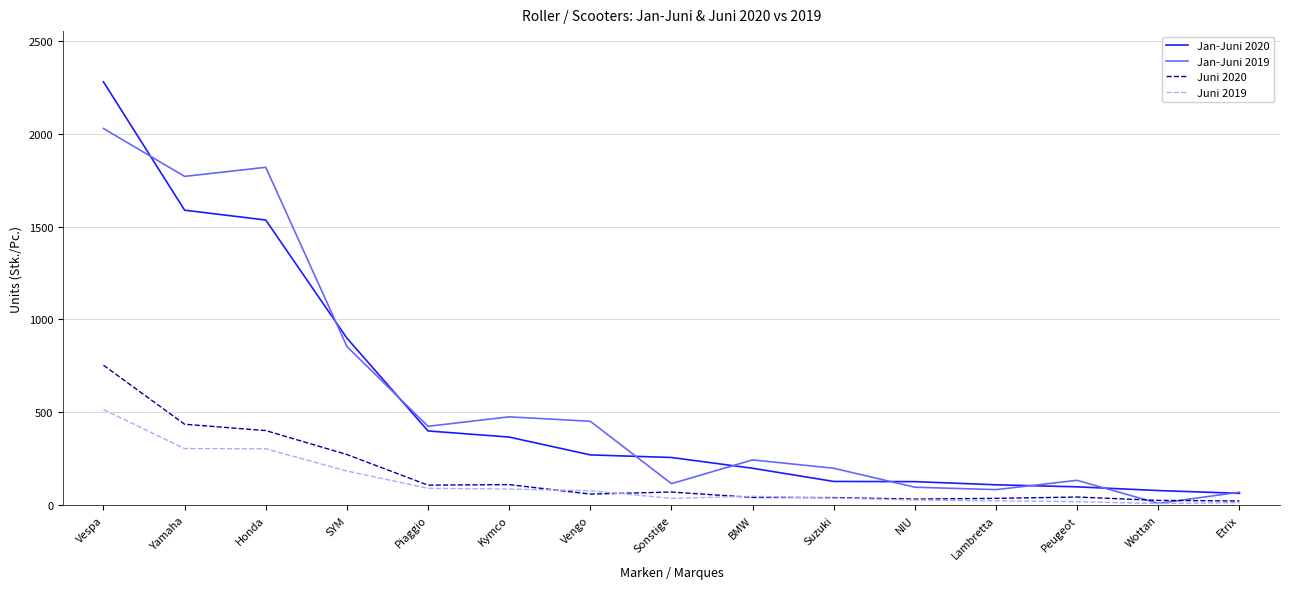

The value of Juni 2019 at Peugeot is 18. True or false?

True